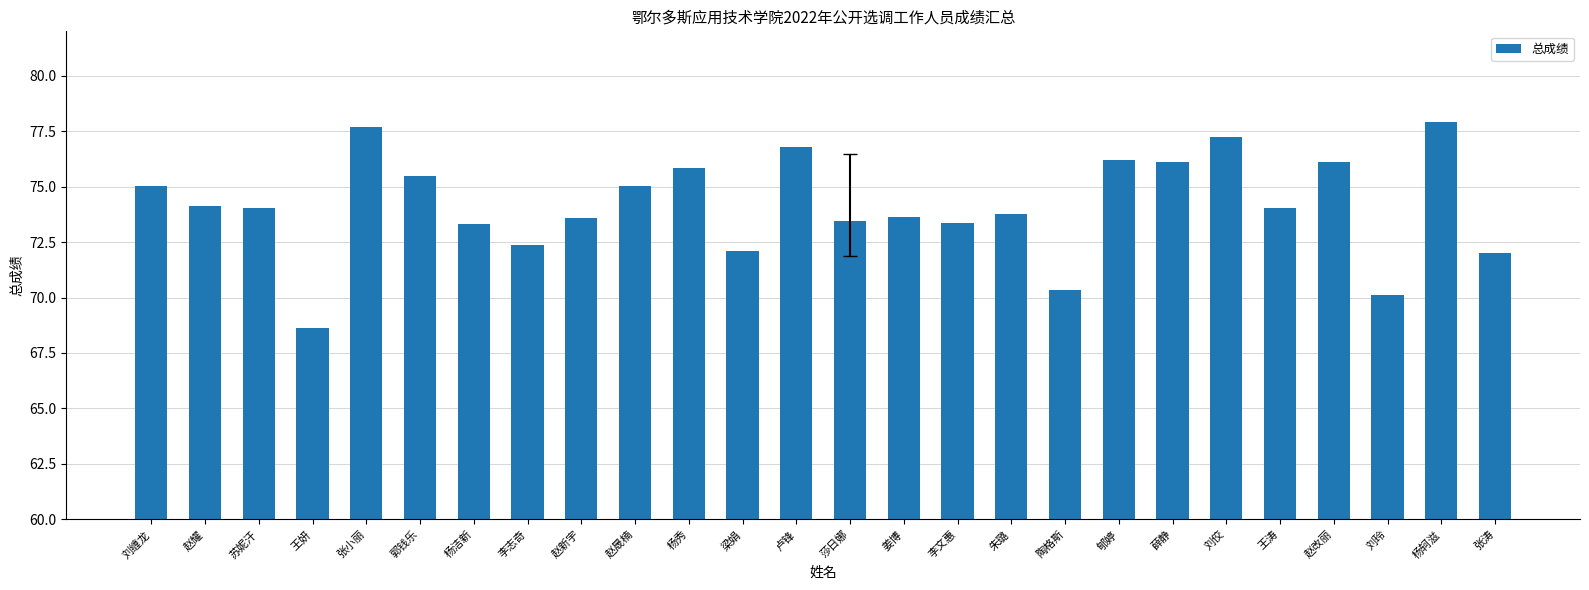

What is the change in value from 王妍 to 杨秀?

+7.2